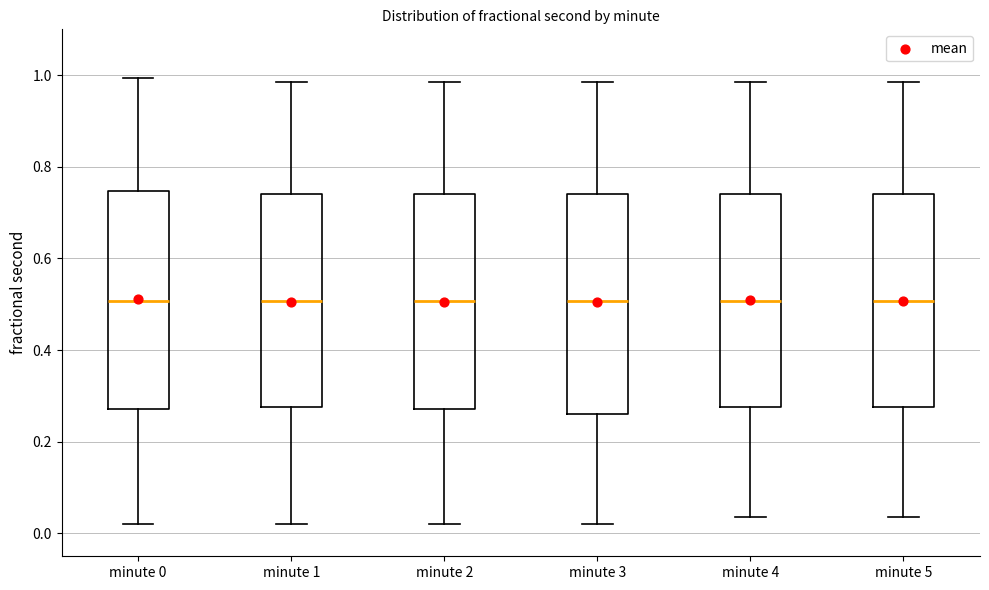

Where does the upper whisker of the box for minute 5 end on the y-axis? The values are not printed on the chart, so give them approximately, as read against the axis.

0.98